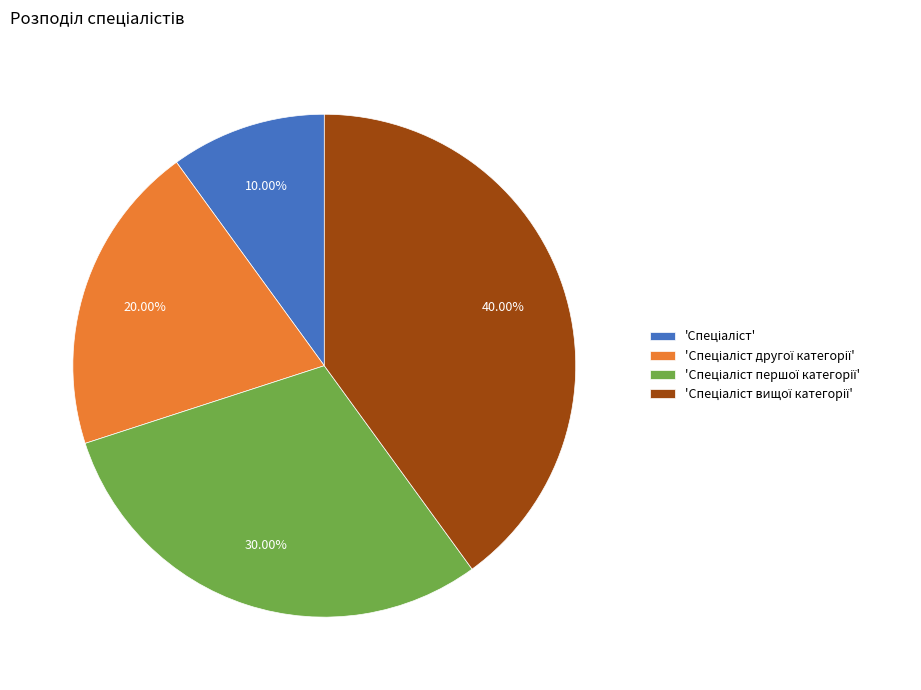

Is there any slice that represents more than half of the pie?

No